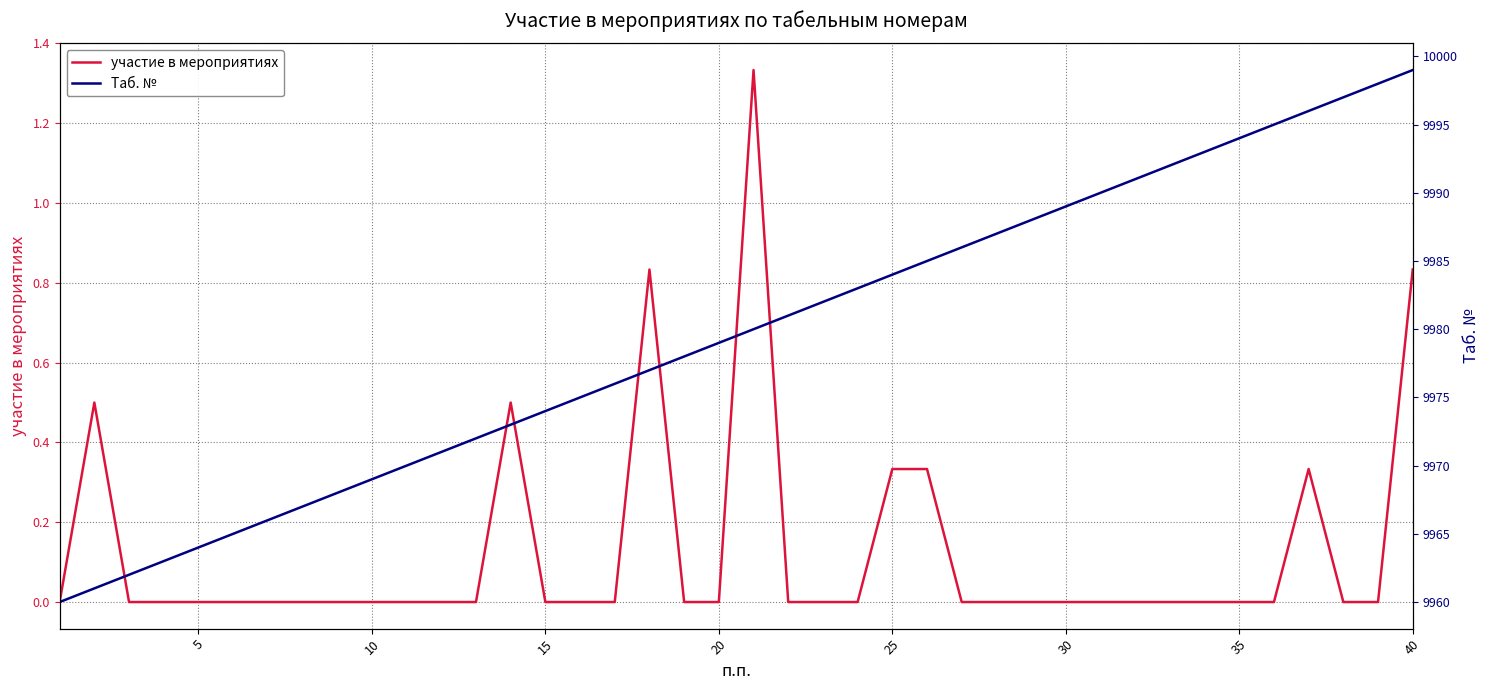

Does the chart have visible grid lines?

Yes